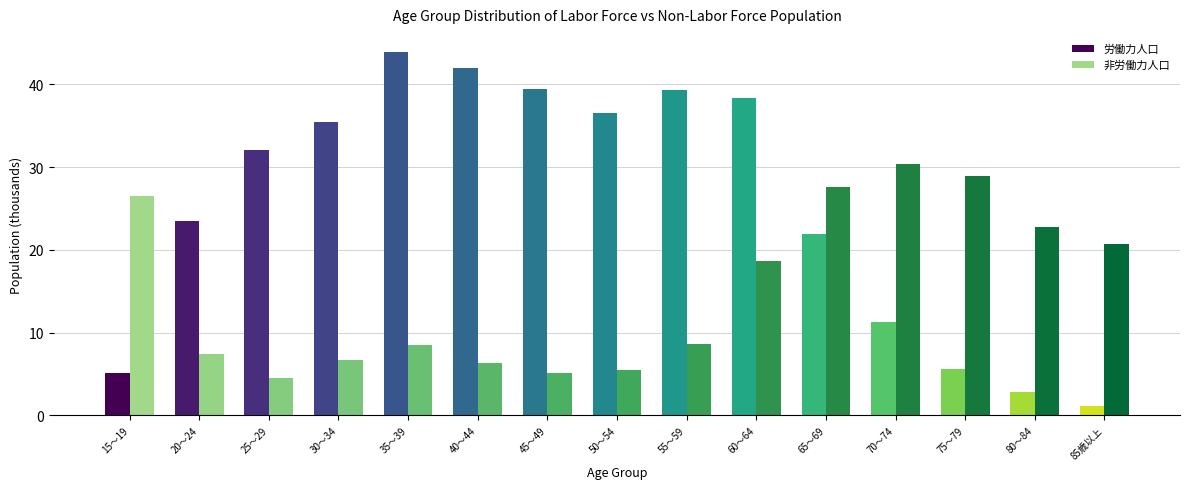

Which series has the widest spread of values?

労働力人口